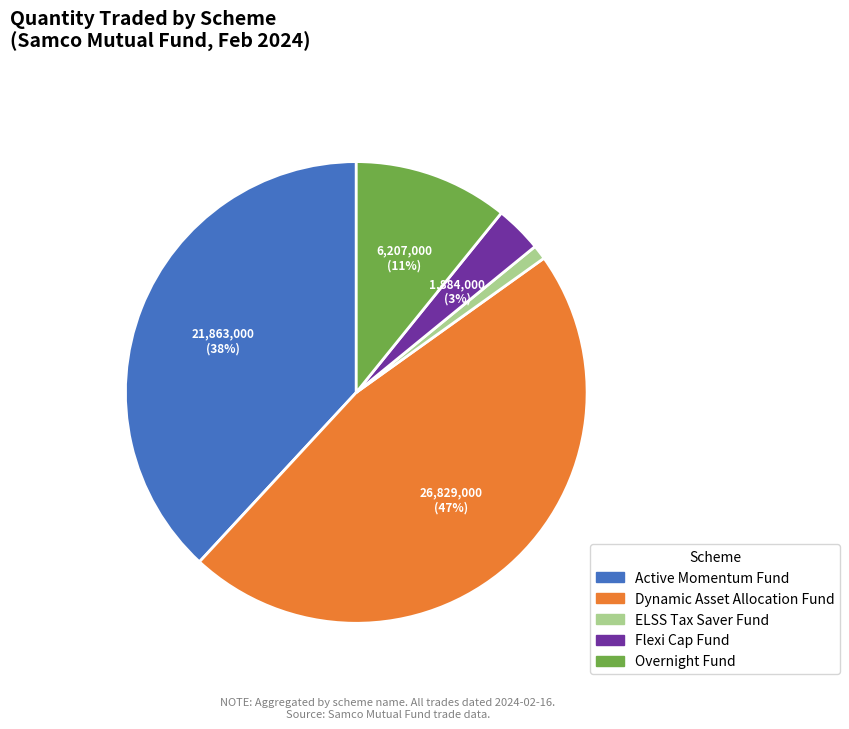

Count the number of slices in the pie.

5